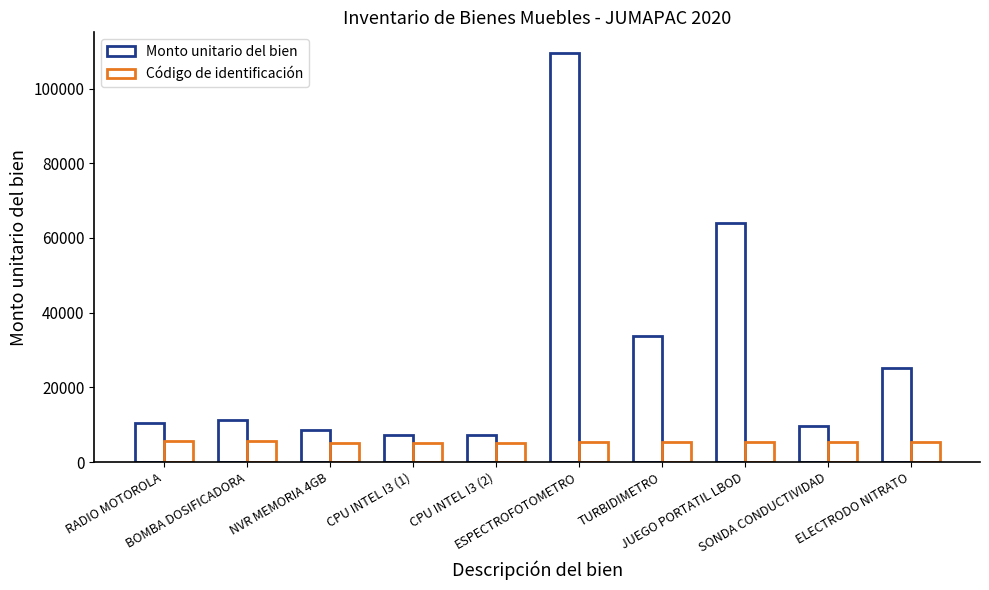

Count the number of data series in this chart.

2